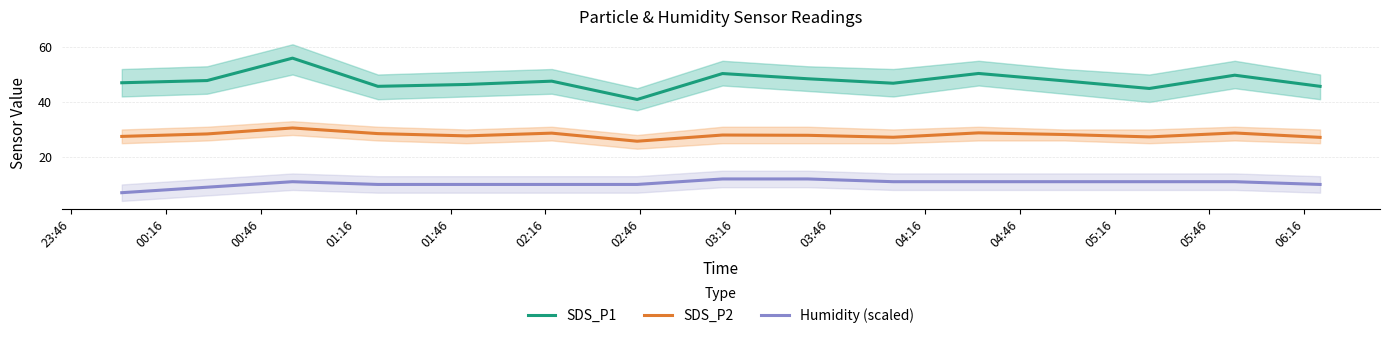

True or false: SDS_P2 and Humidity (scaled) cross at least once.

False